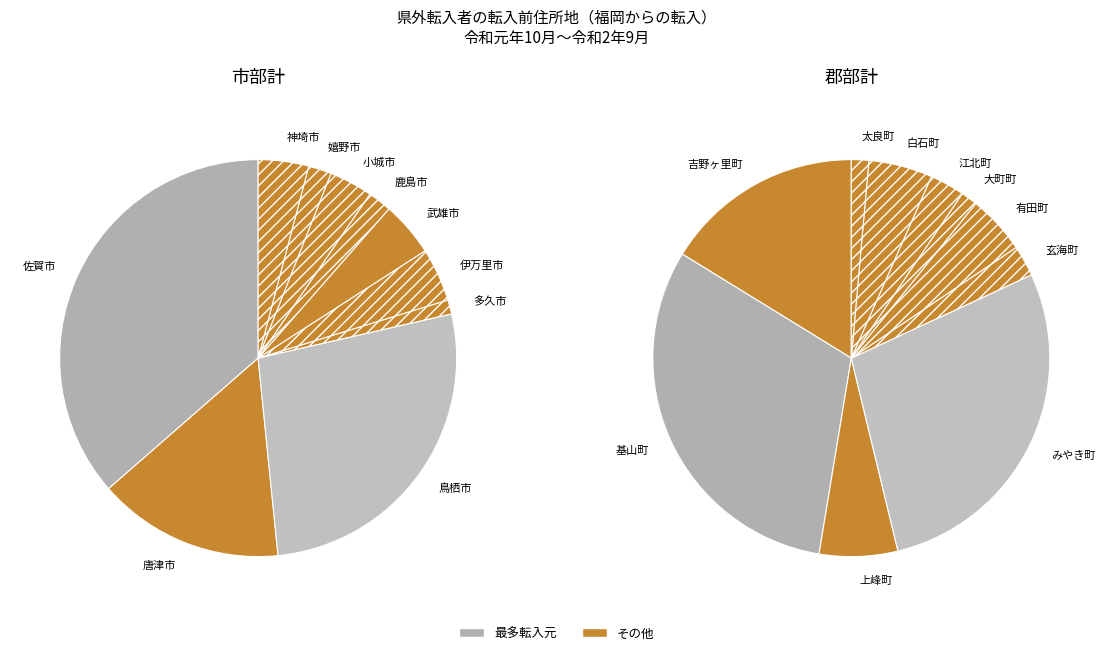

Does any single category account for the majority?

No